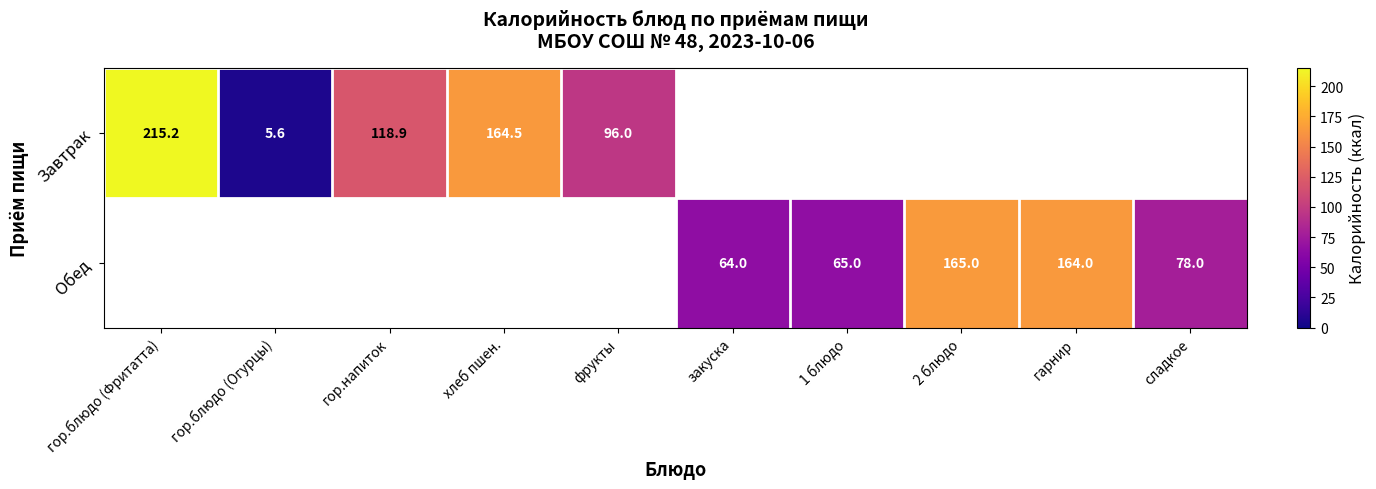

The value of Завтрак at гор.напиток is 162.5. True or false?

False